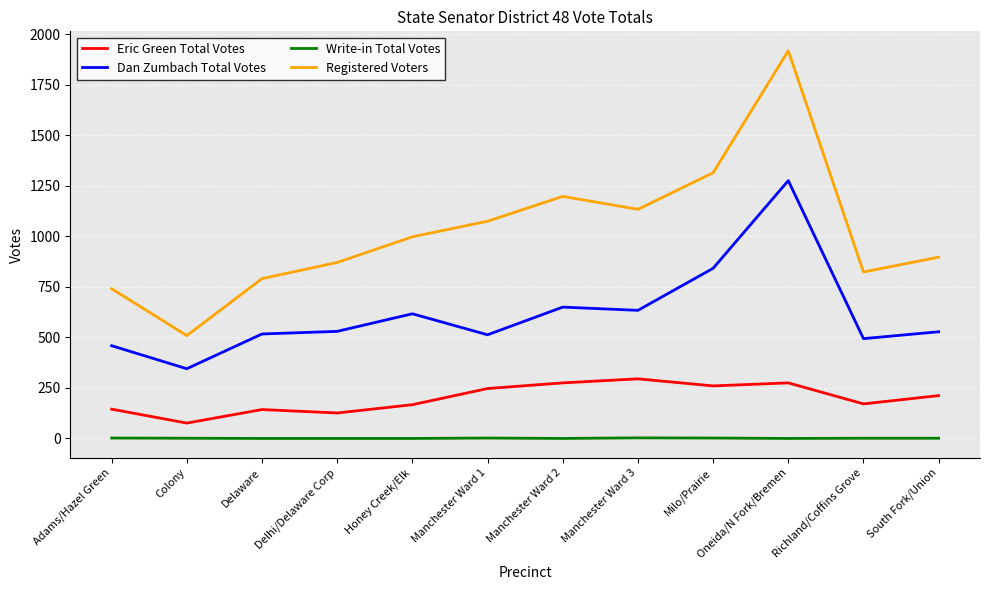

Rank the series by their average value, from highest to lowest.

Registered Voters, Dan Zumbach Total Votes, Eric Green Total Votes, Write-in Total Votes